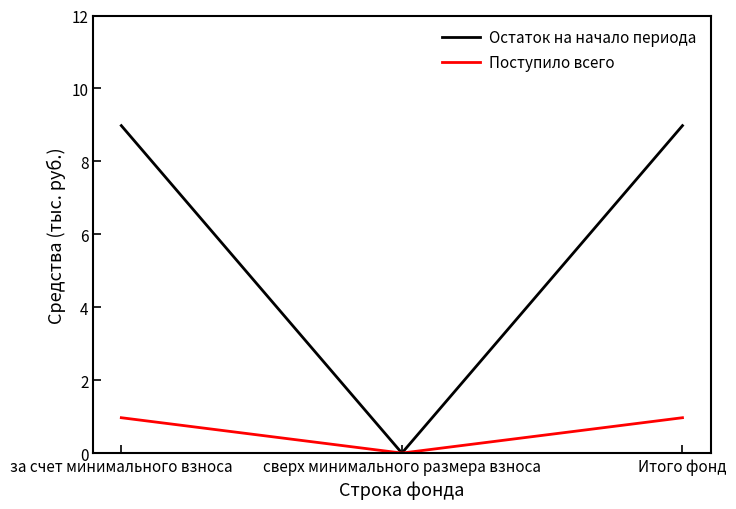

How many series are shown in this chart?

2